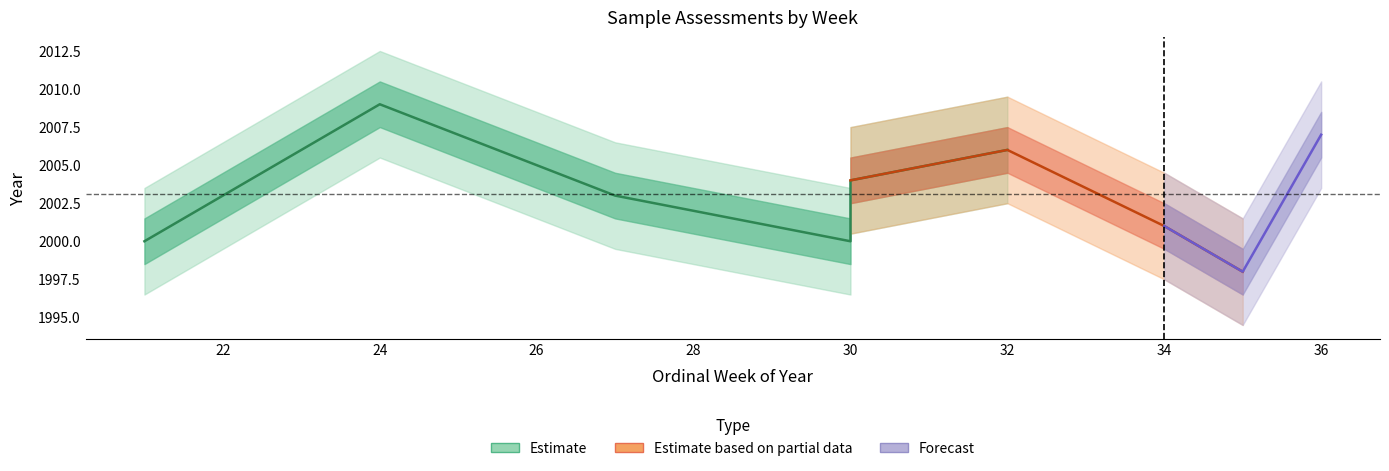

What is the difference between the maximum and minimum values in the ordinal_week series?

15